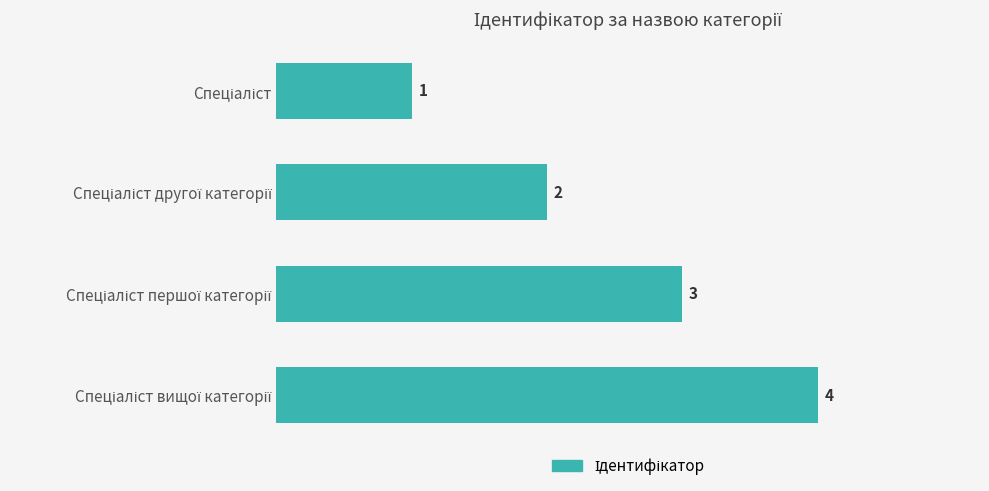

What is the value of the 4th bar from the top?

4